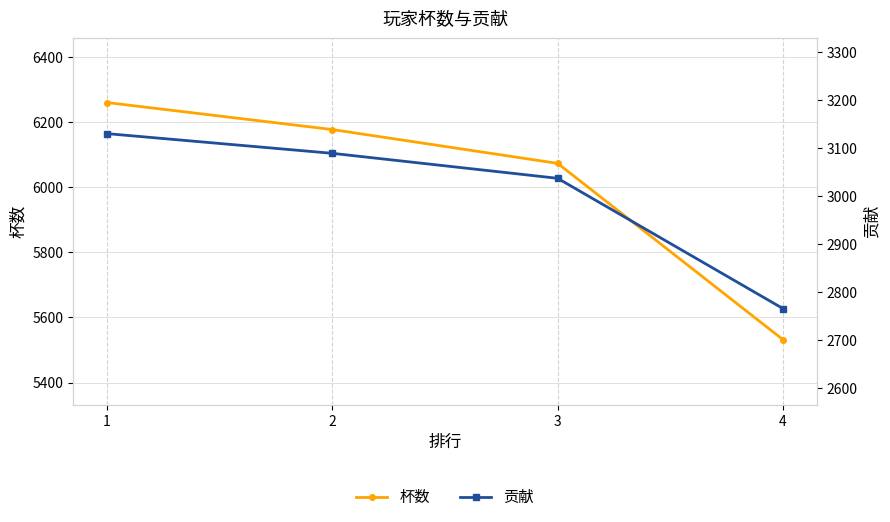

True or false: 贡献 has more than 1 points higher than both neighbors.

False